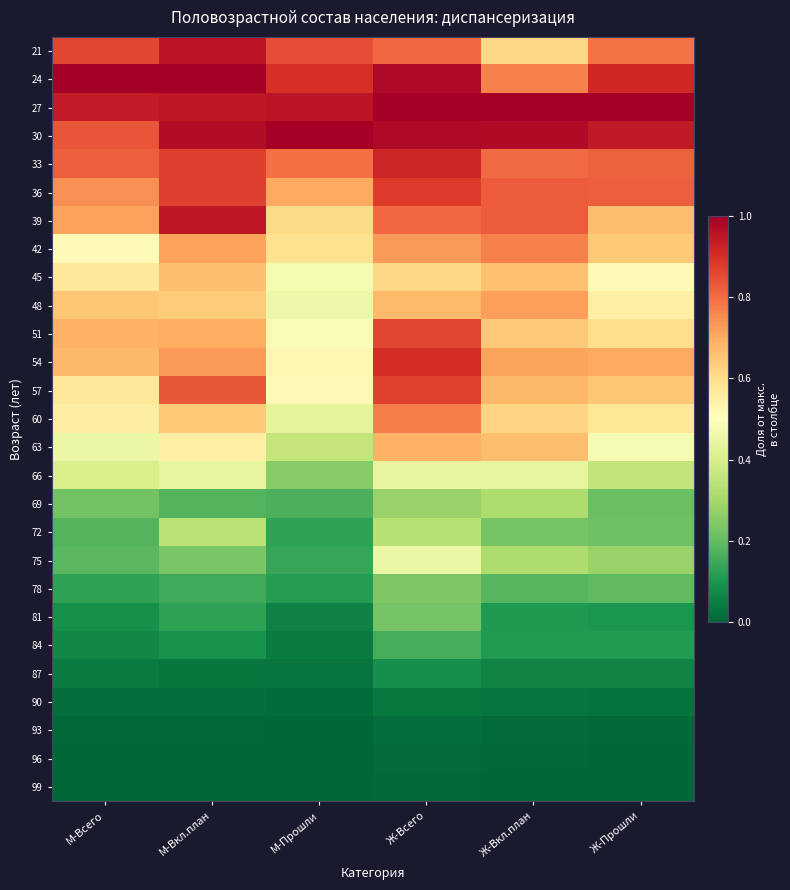

Which series changed the most between М-Прошли and Ж-Прошли?

54